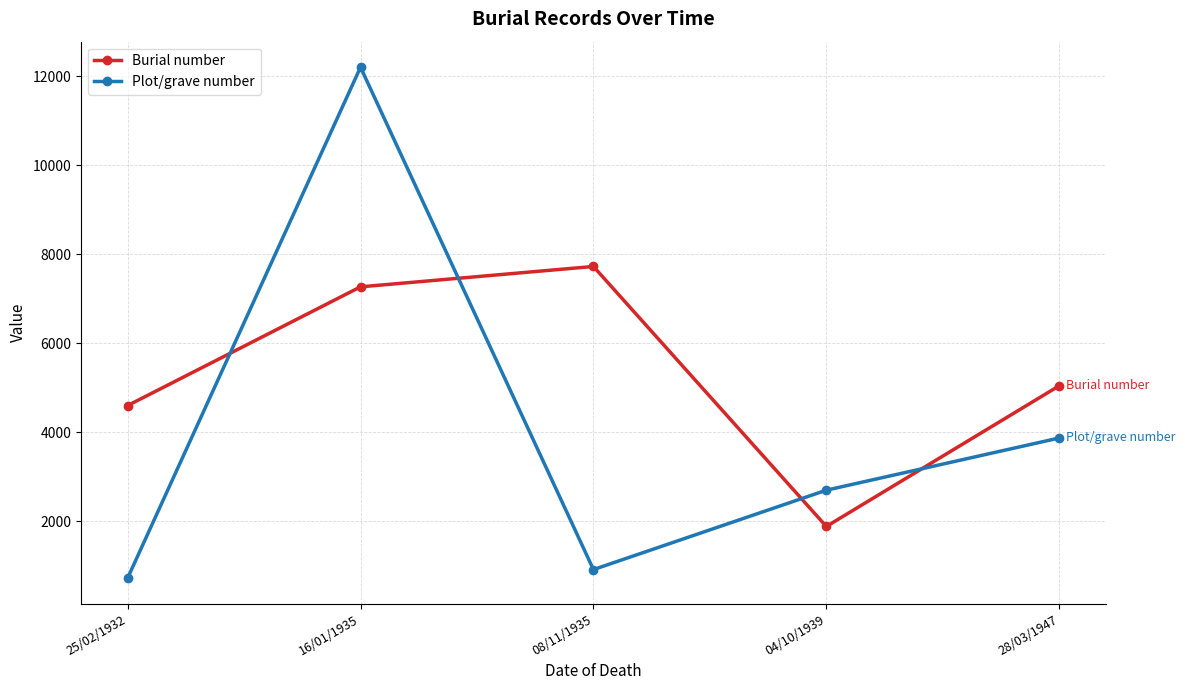

What is the spread (max minus min) of values at 04/10/1939?

815